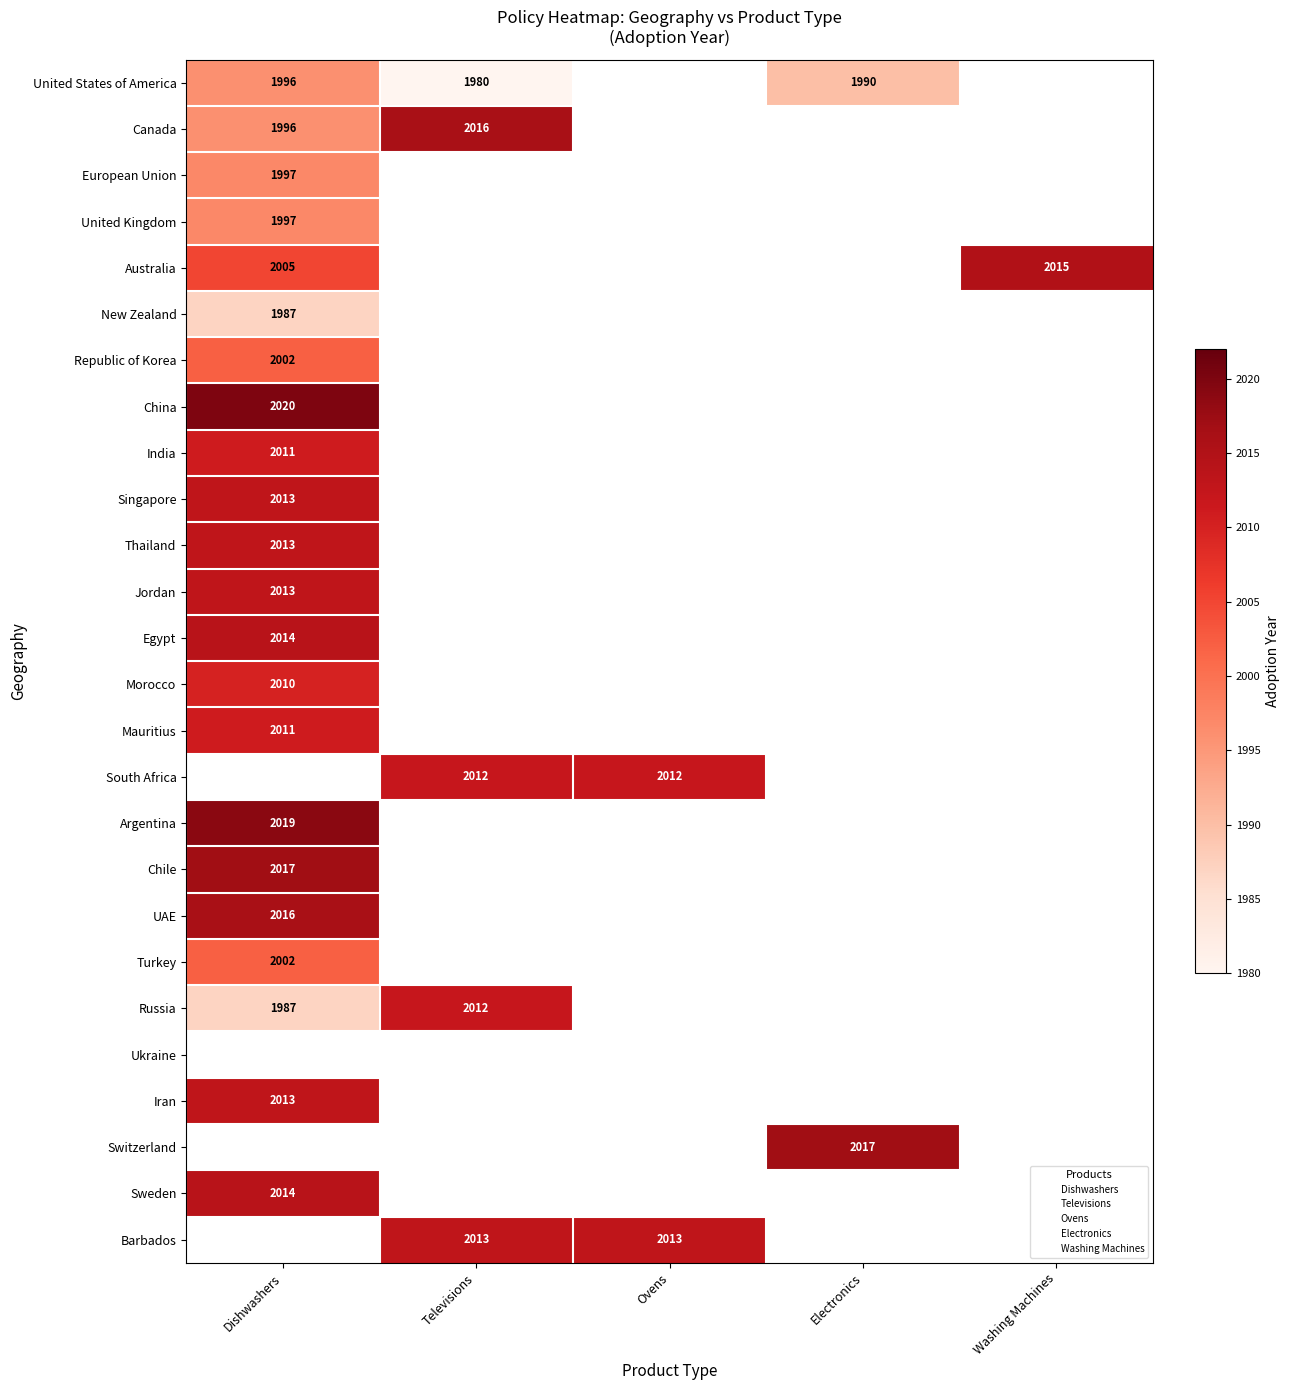

True or false: Russia has a value of 2012 at Televisions.

True